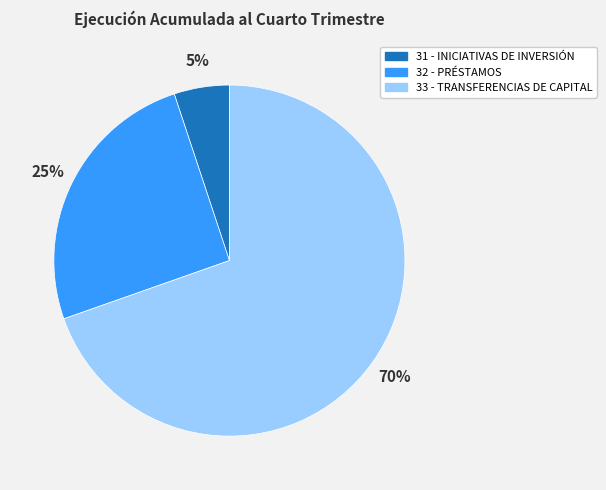

Is it true that 33 - TRANSFERENCIAS DE CAPITAL is 70% of the pie?

True